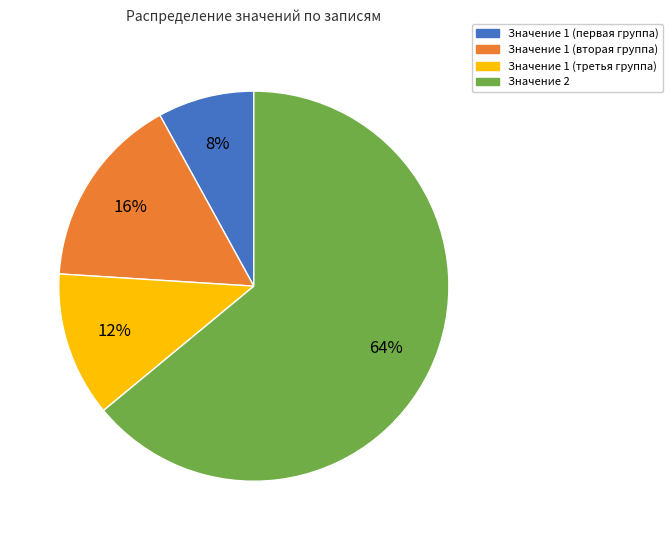

To the nearest percent, what is the difference between the largest and smallest slice percentages?

56%